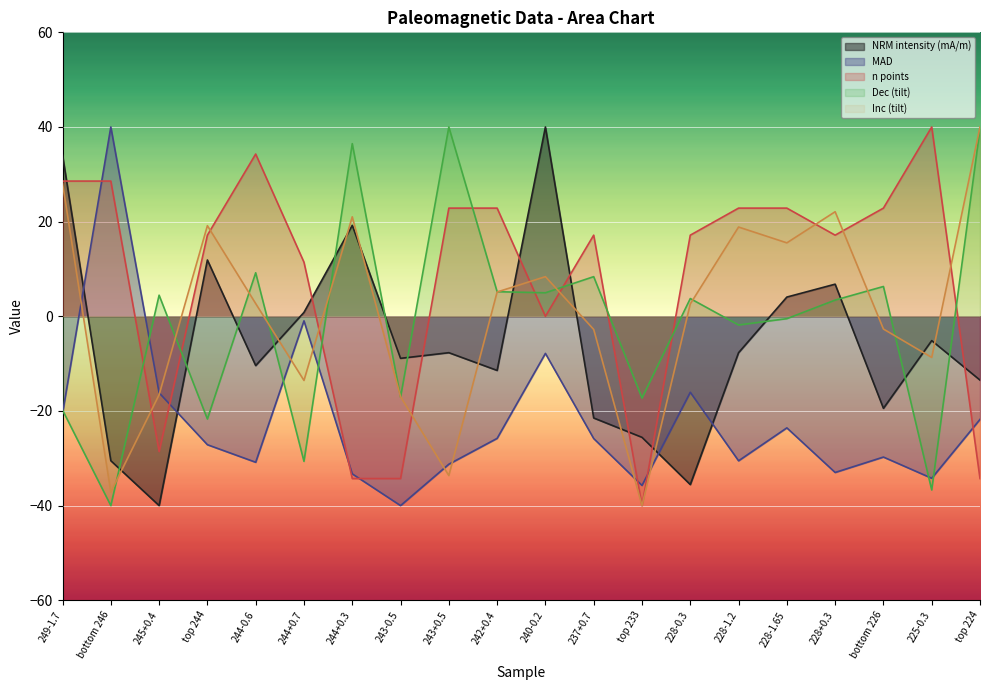

How many positive values does the Inc (tilt) series have?

11